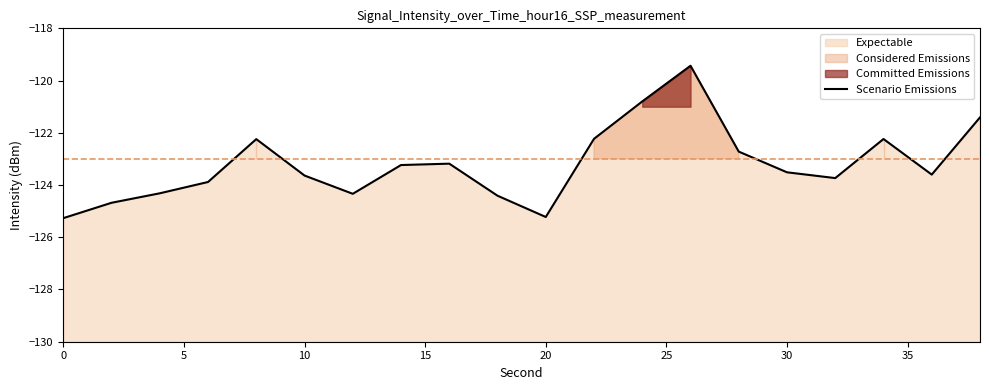

What is the average value?

-123.2